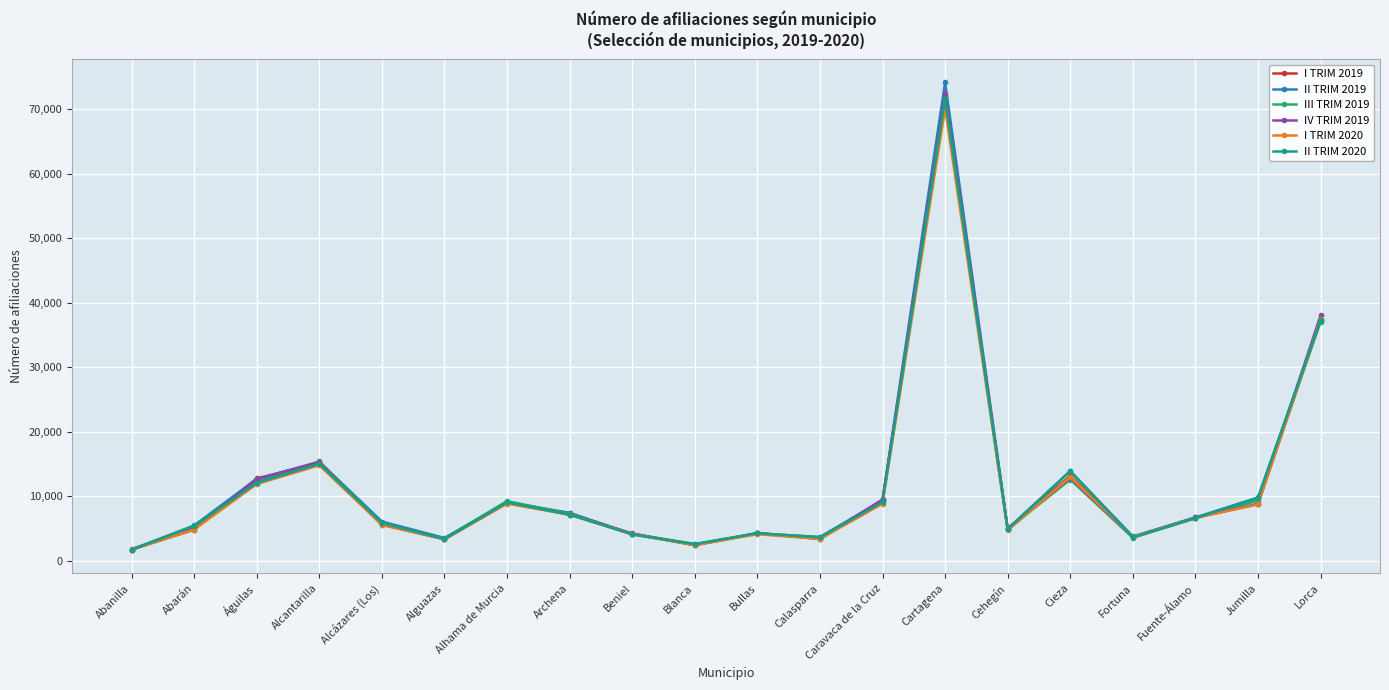

At which category is the sum across all series the highest?

Cartagena